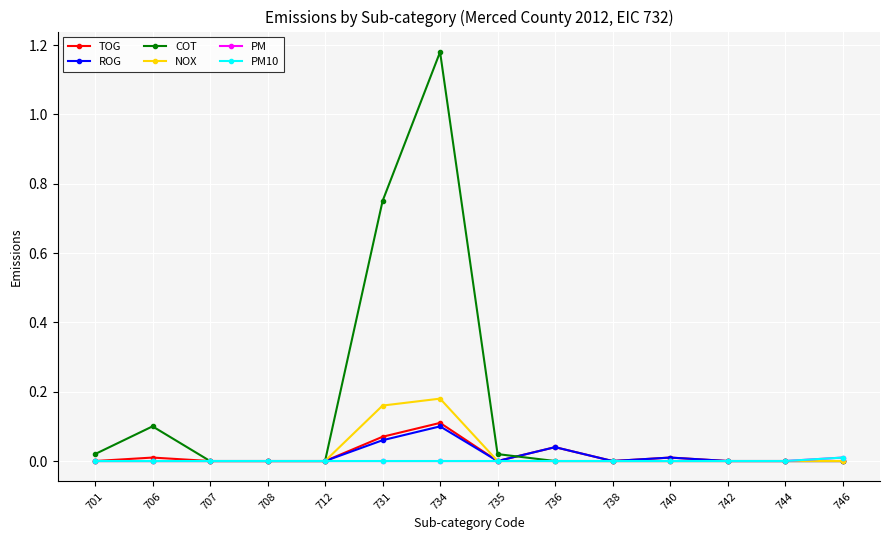

At how many categories does at least one series exceed 1?

1